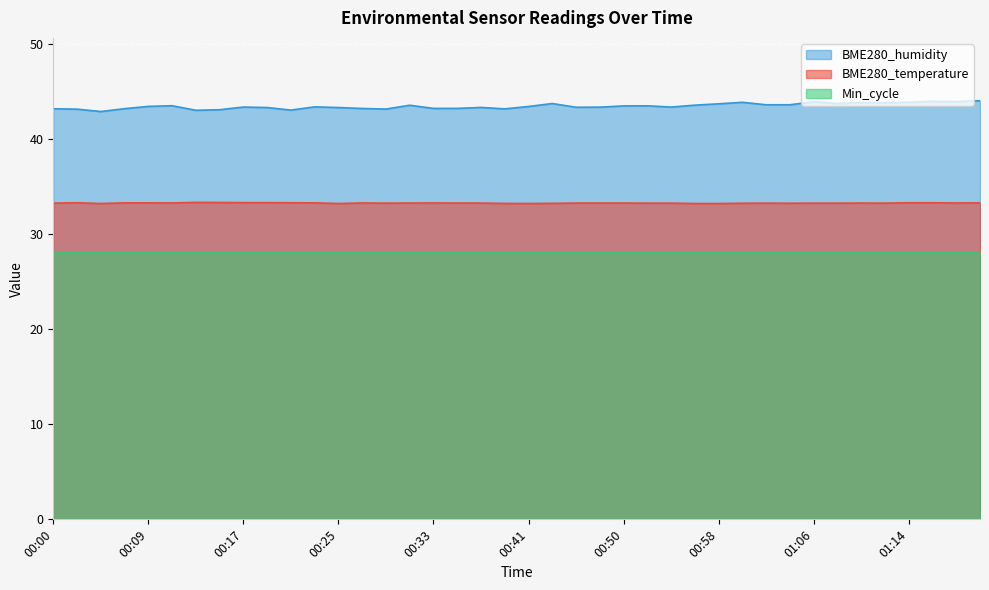

Is it true that BME280_humidity equals 43.3 at 00:25?

True